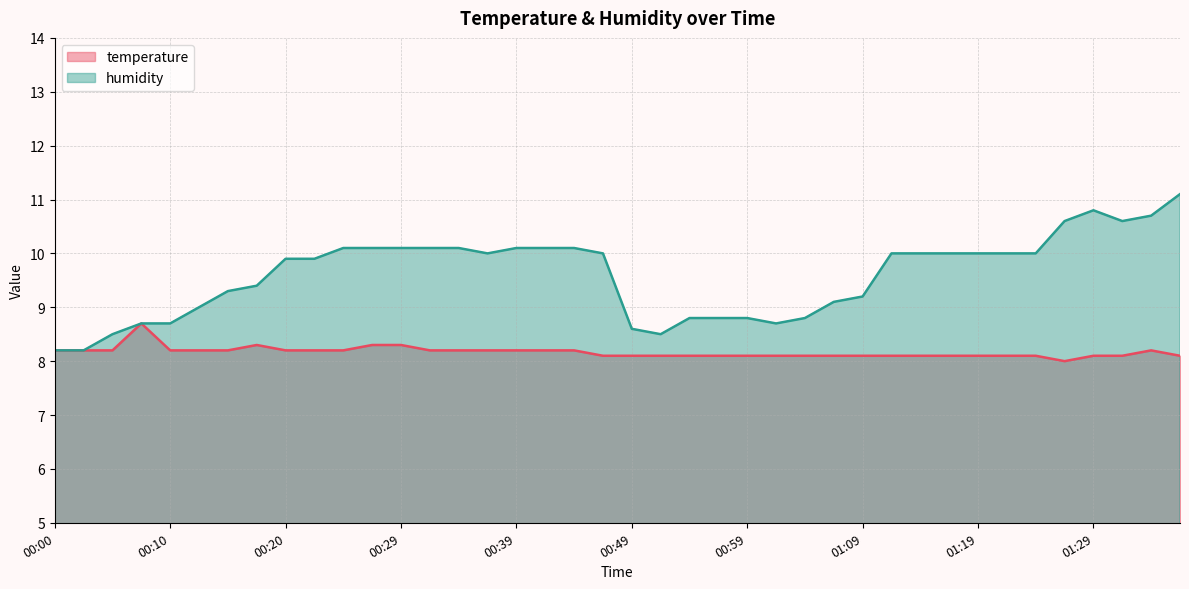

What is the average value of the temperature series?

8.2